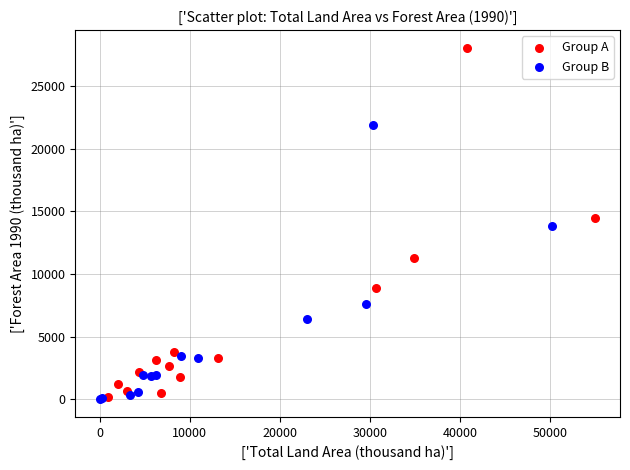

Which series reaches the maximum Y coordinate?

Group A